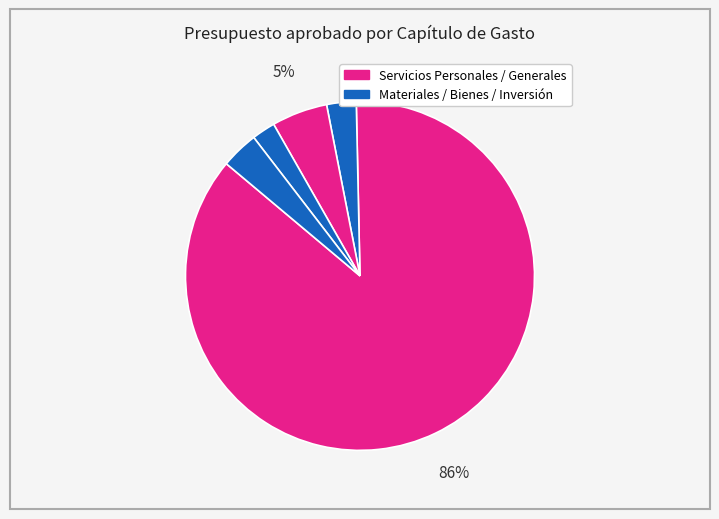

Count the number of slices in the pie.

5